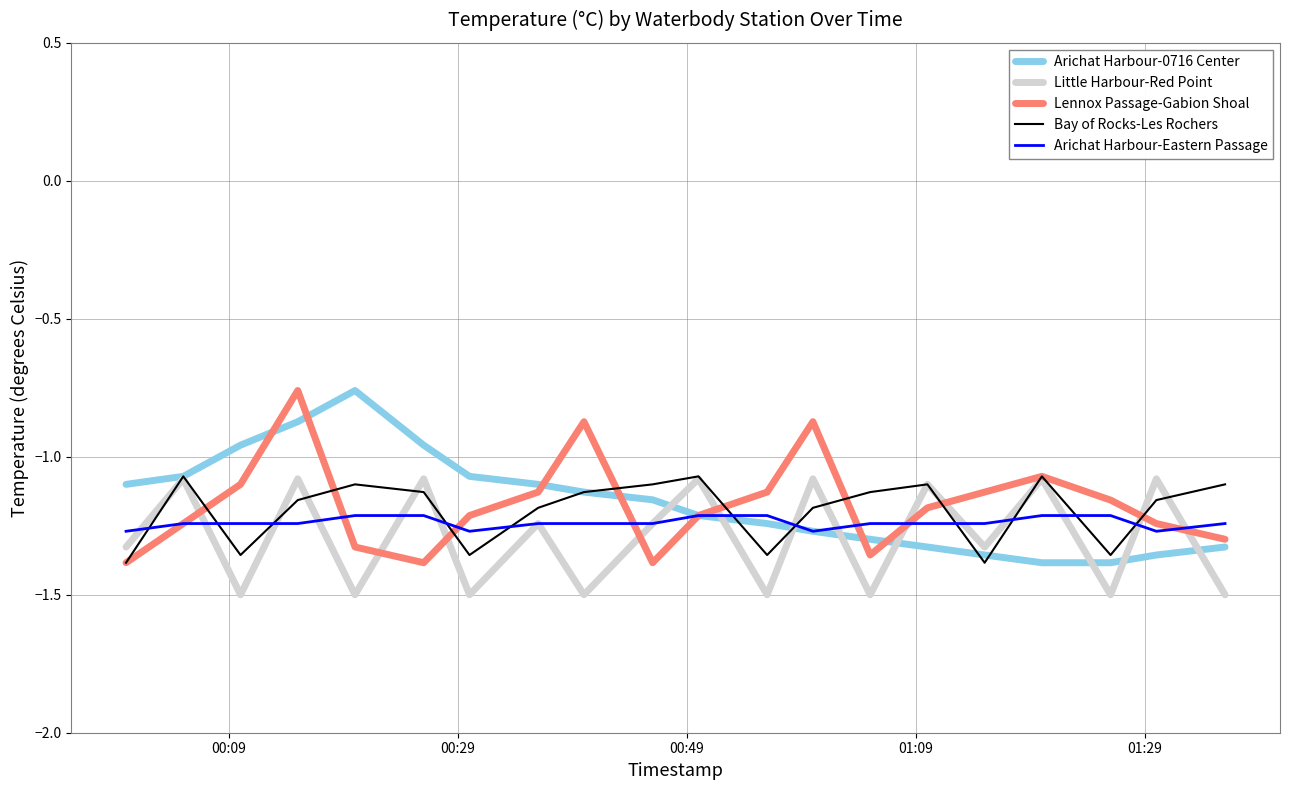

How many times do Bay of Rocks-Les Rochers and Arichat Harbour-Eastern Passage cross each other?

11